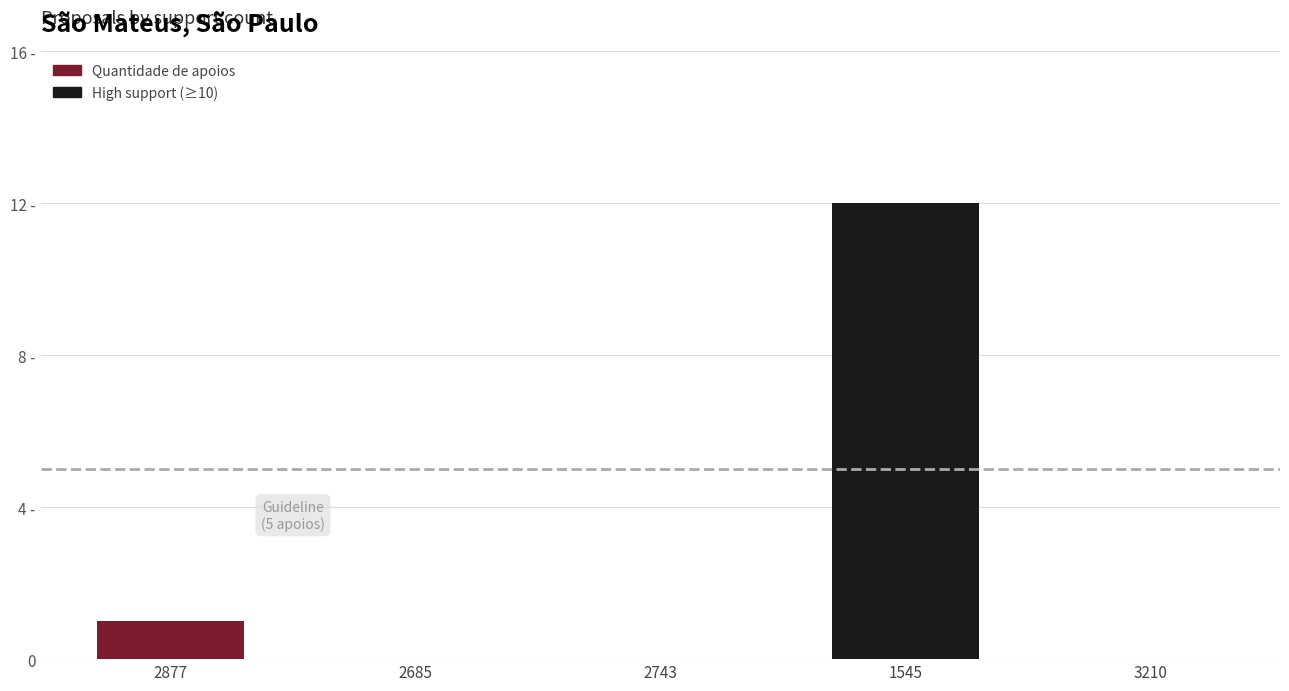

Are the bars horizontal?

No